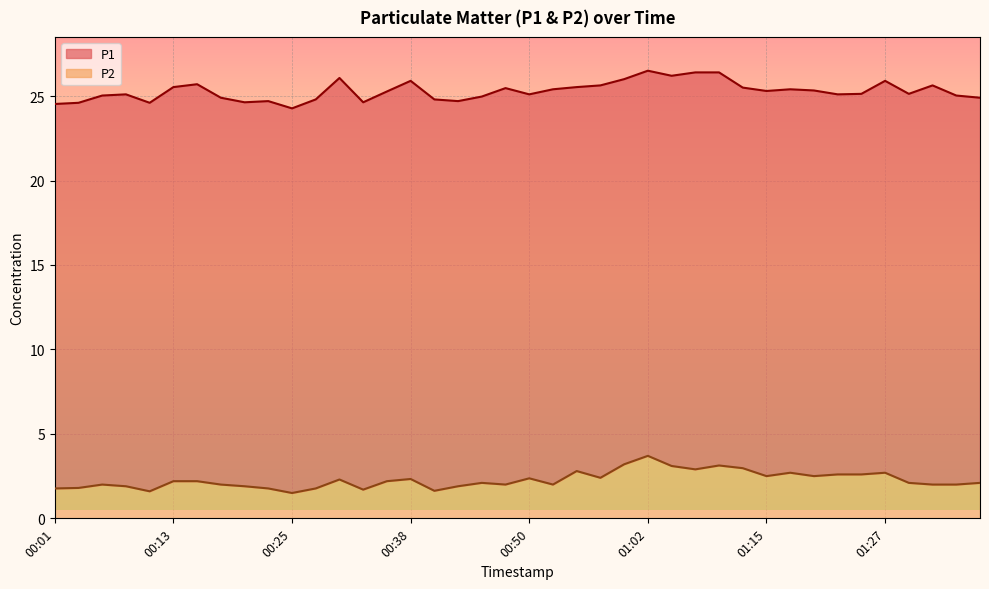

List the series in order of their overall mean, highest first.

P1, P2